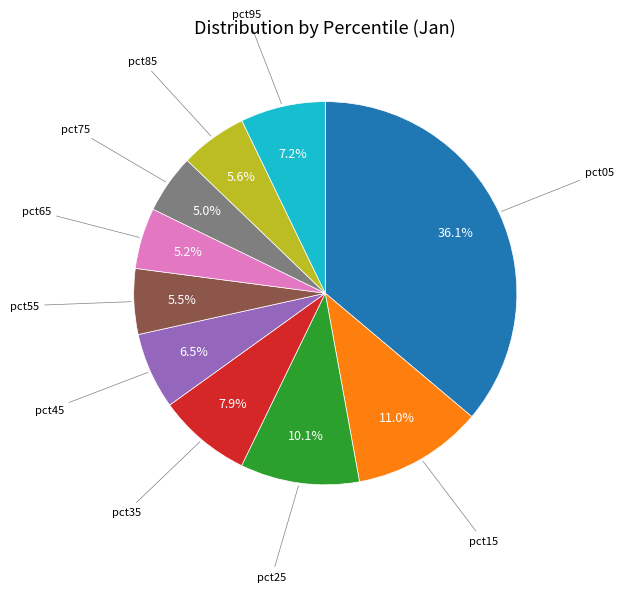

Does any single category account for the majority?

No